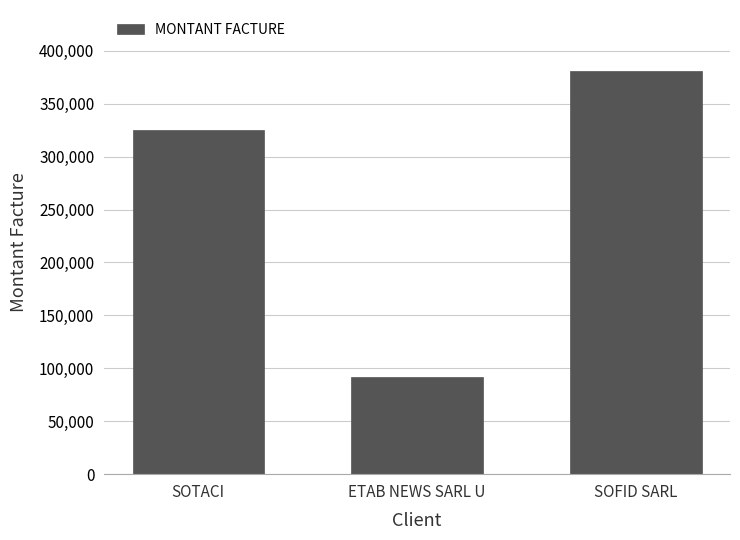

What position from the left is SOTACI?

1